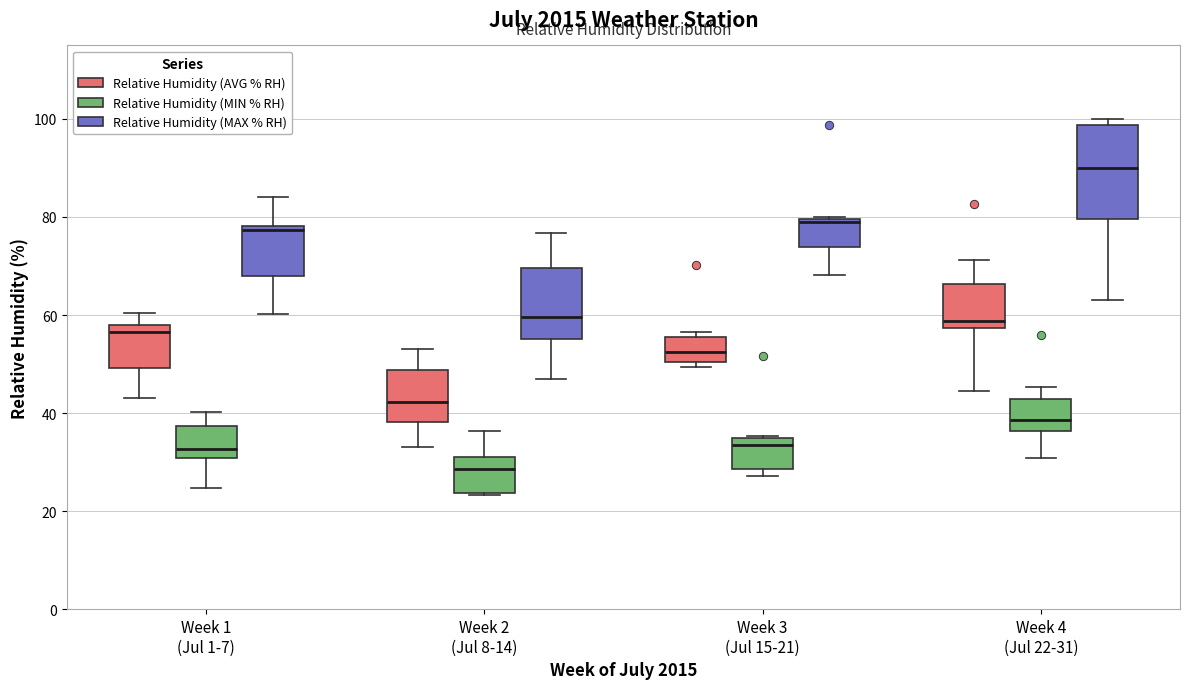

Which box's median line is the lowest?

Week 2 (Jul 8-14) (Relative Humidity (MIN % RH))